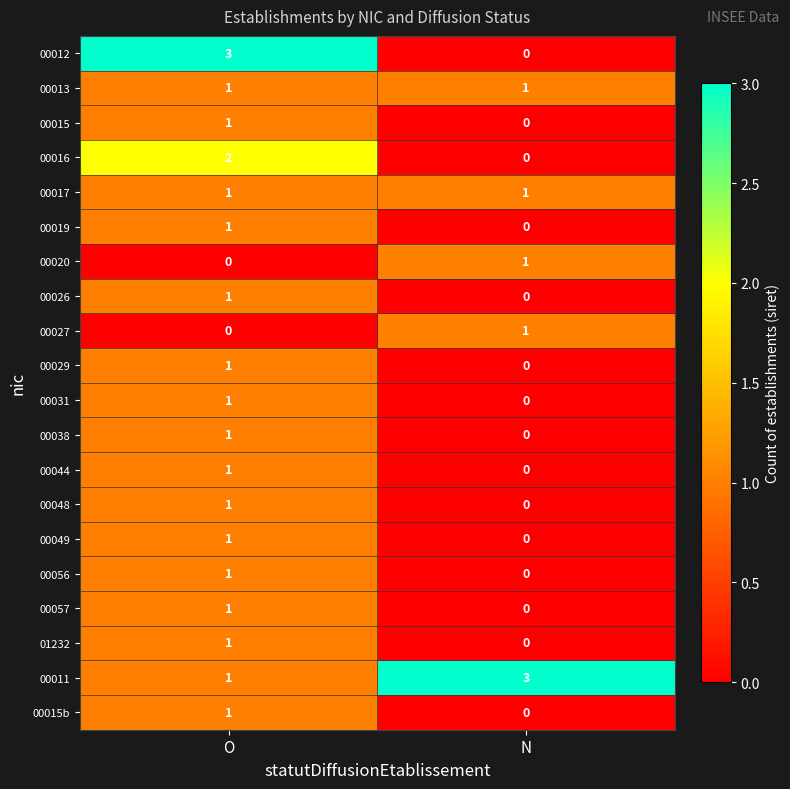

Read the 00011 value at N.

3